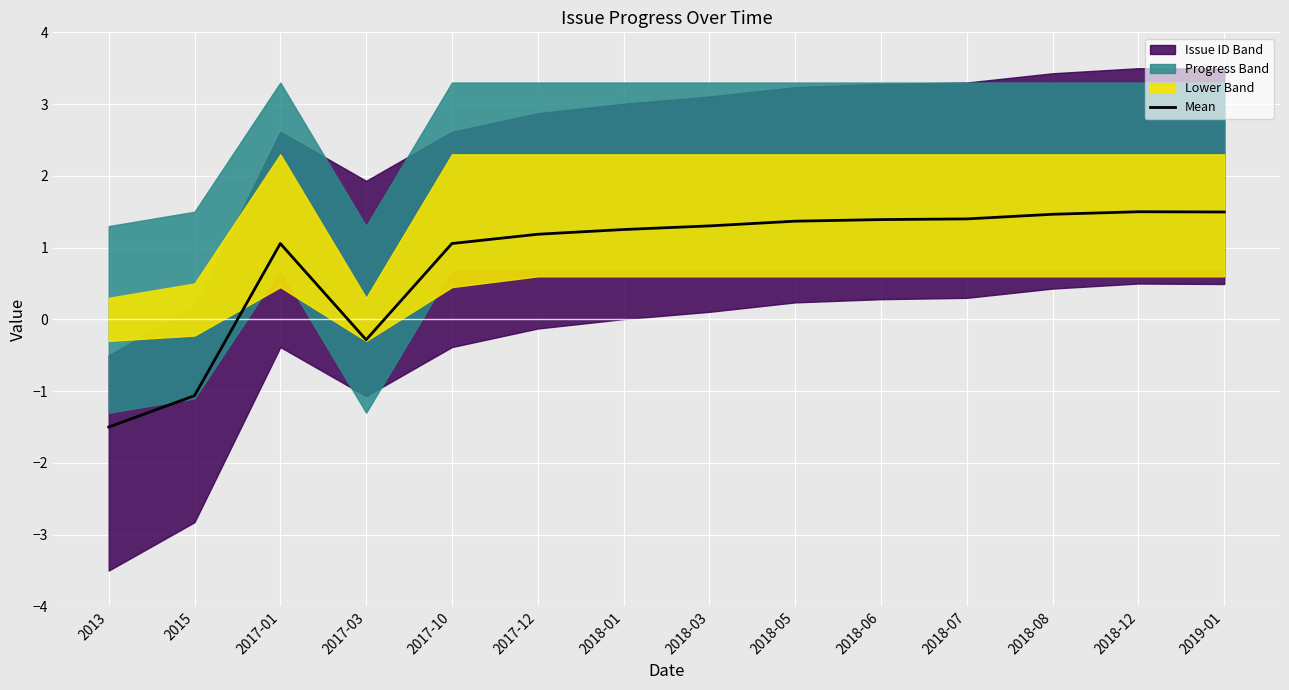

Reading left to right, extract all data points from this chart.

2013=-1.5	2015=-1.1	2017-01=1.1	2017-03=-0.3	2017-10=1.1	2017-12=1.2	2018-01=1.3	2018-03=1.3	2018-05=1.4	2018-06=1.4	2018-07=1.4	2018-08=1.5	2018-12=1.5	2019-01=1.5